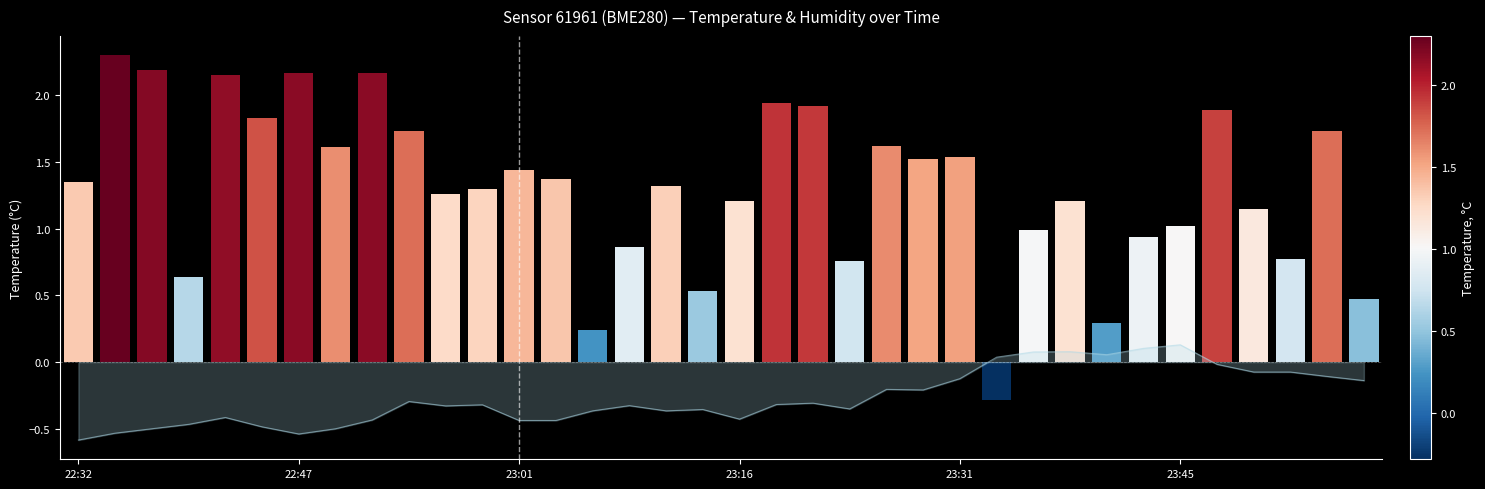

Is it true that the value at 22:47 is -0.5?

True